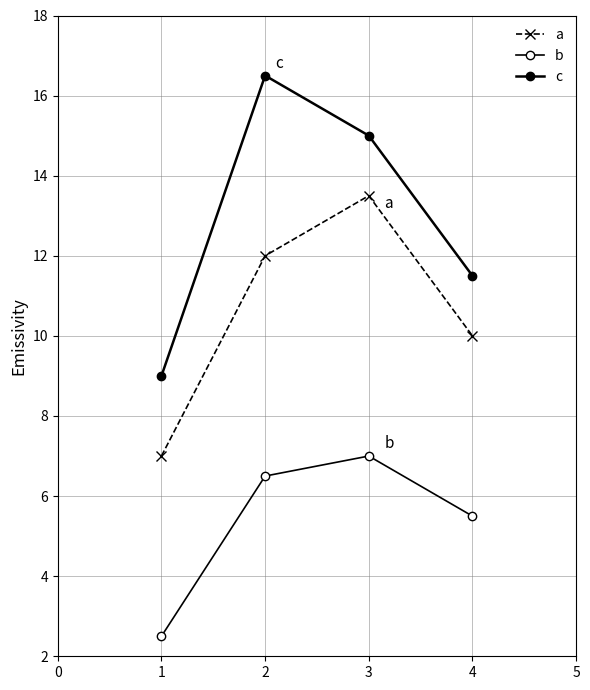

True or false: b and c cross at least once.

False